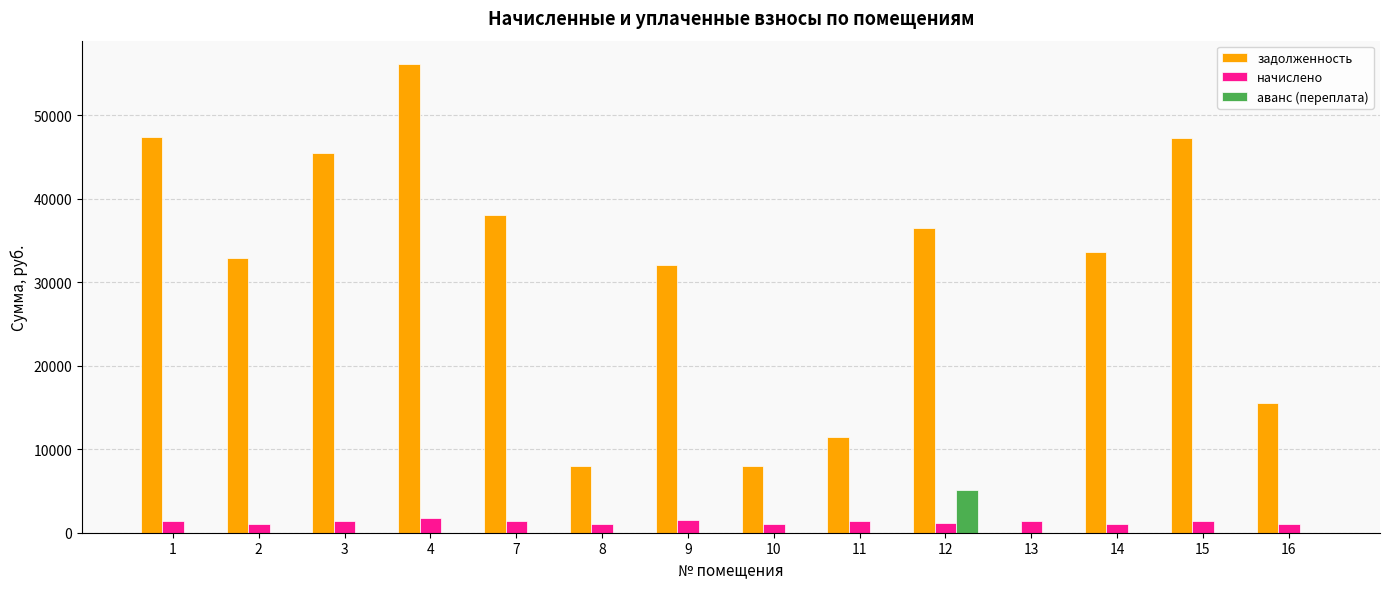

How many values in задолженность are above zero?

13